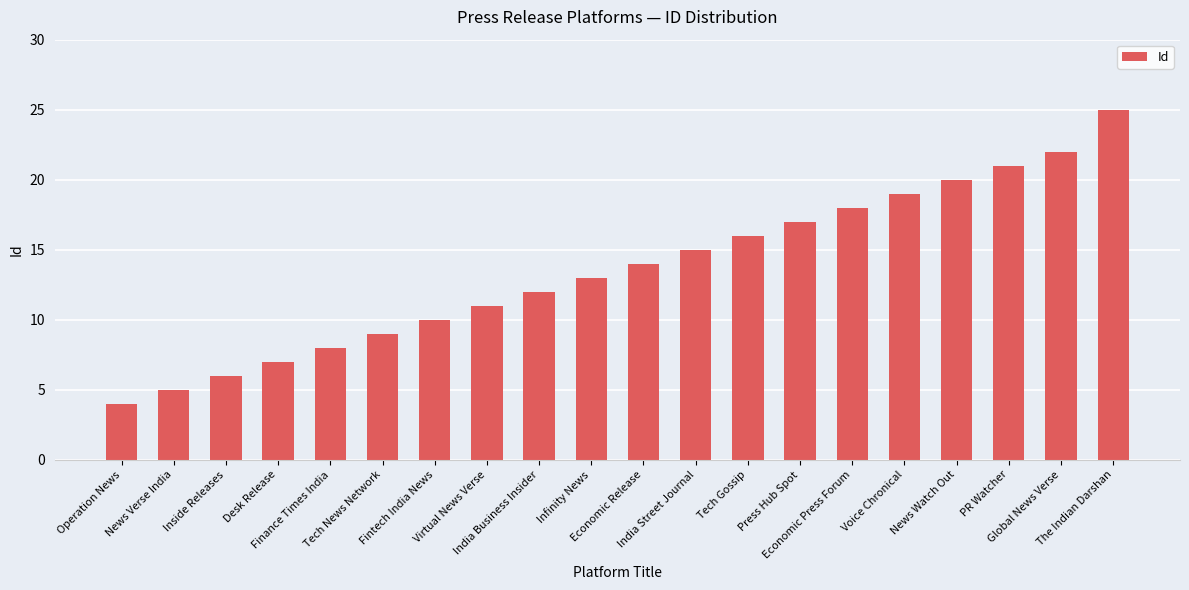

The chart shows a value of 6 at Inside Releases. True or false?

True